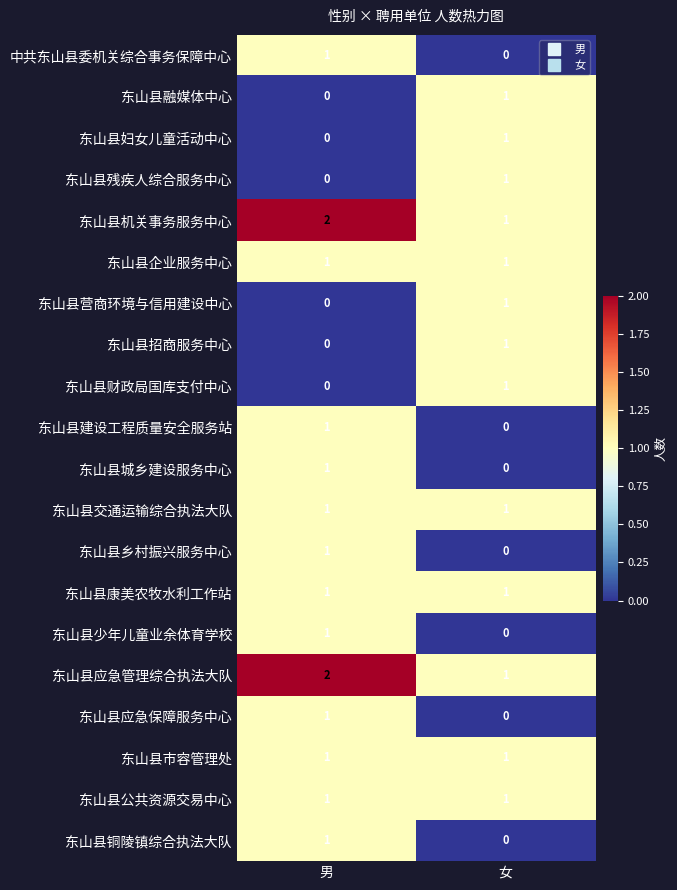

Which category has the highest value in the 东山县应急管理综合执法大队 series?

男